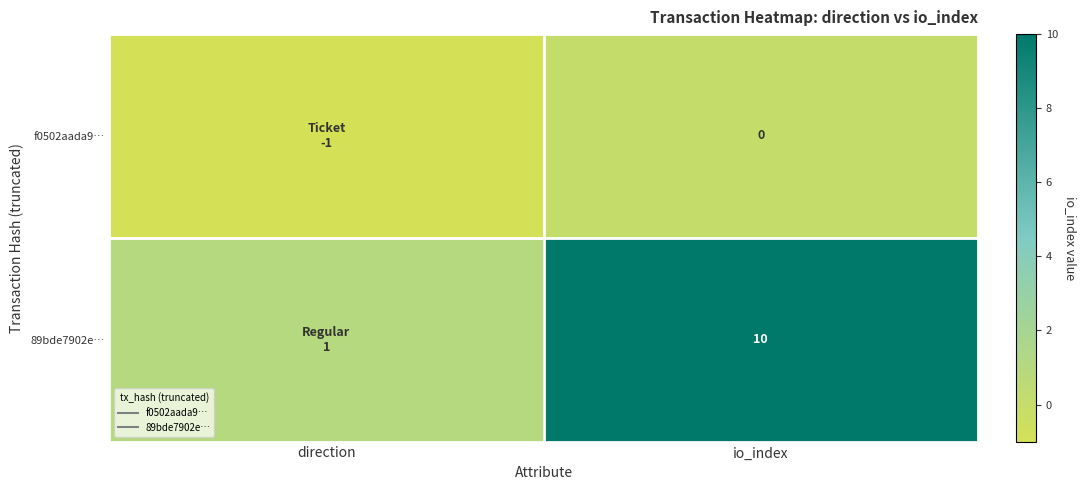

At how many categories does at least one series exceed 7?

1